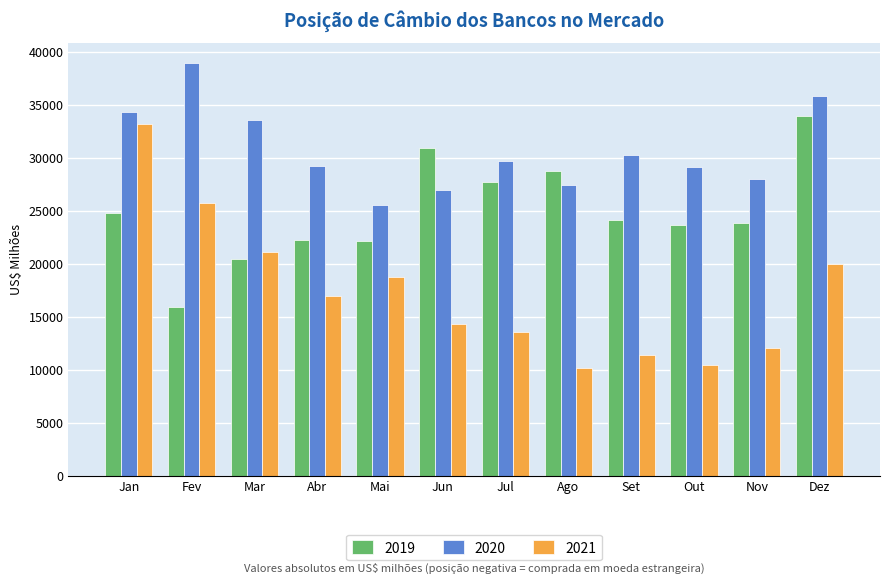

What is the difference between the 2021 values at Mar and Set?

9718.4